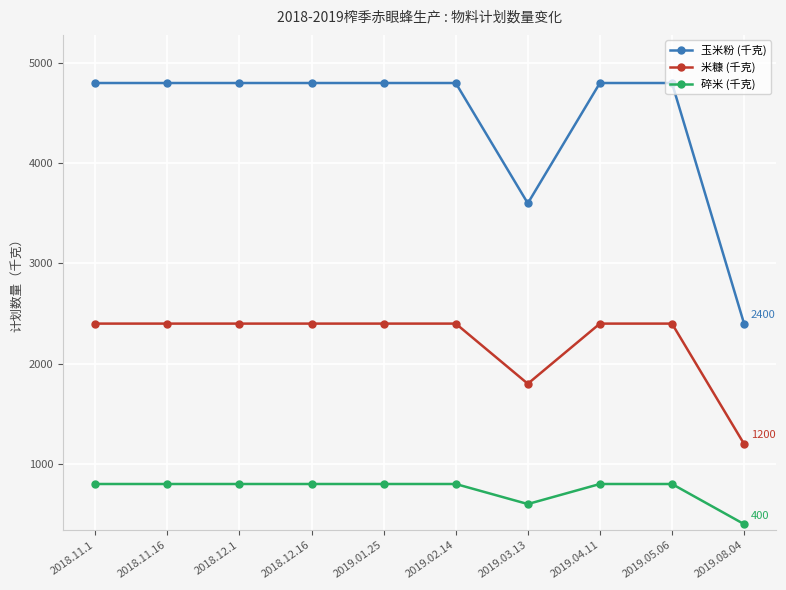

Which series has the widest spread of values?

玉米粉 (千克)